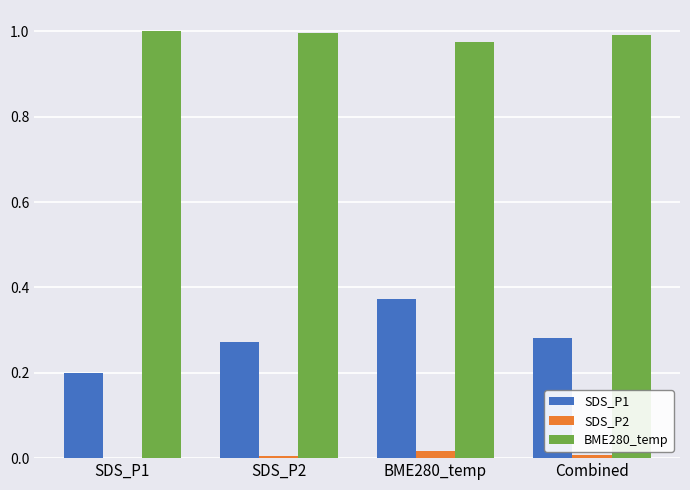

True or false: SDS_P2 has a value of 0.0 at Combined.

True